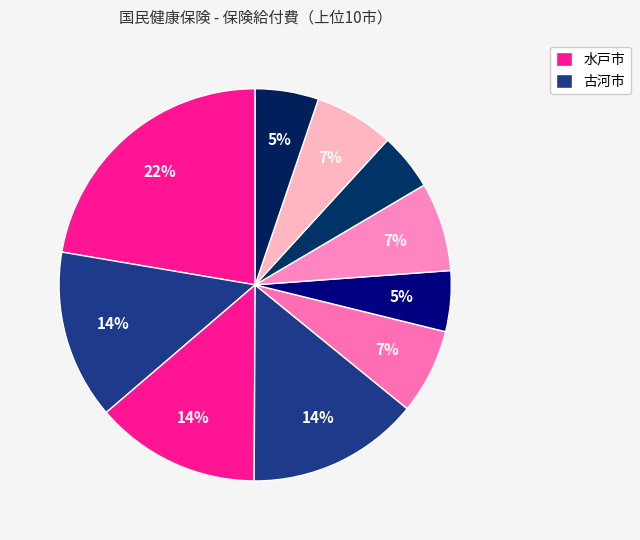

Count the number of slices in the pie.

10